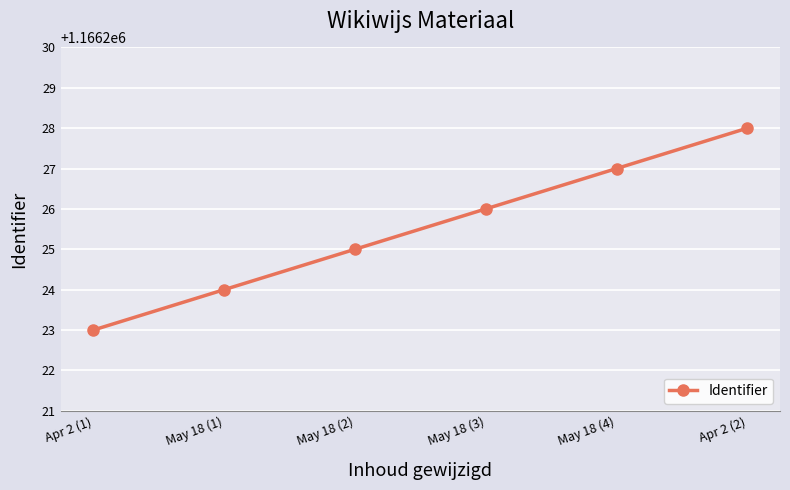

How many distinct data groups are displayed?

1